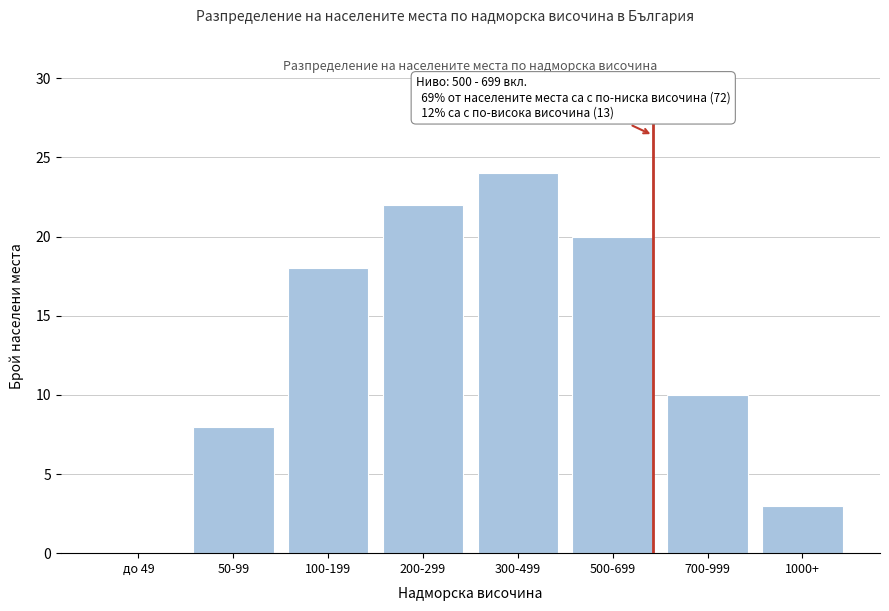

Reading left to right, transcribe all the data shown in this chart.

до 49=0	50-99=8	100-199=18	200-299=22	300-499=24	500-699=20	700-999=10	1000+=3